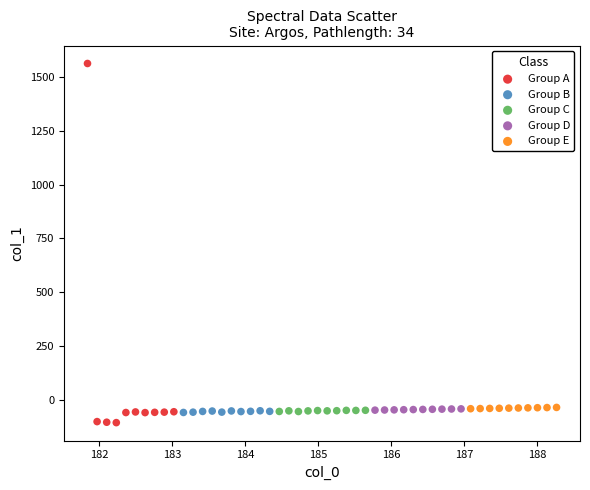

Which series contains the highest Y value?

Group A